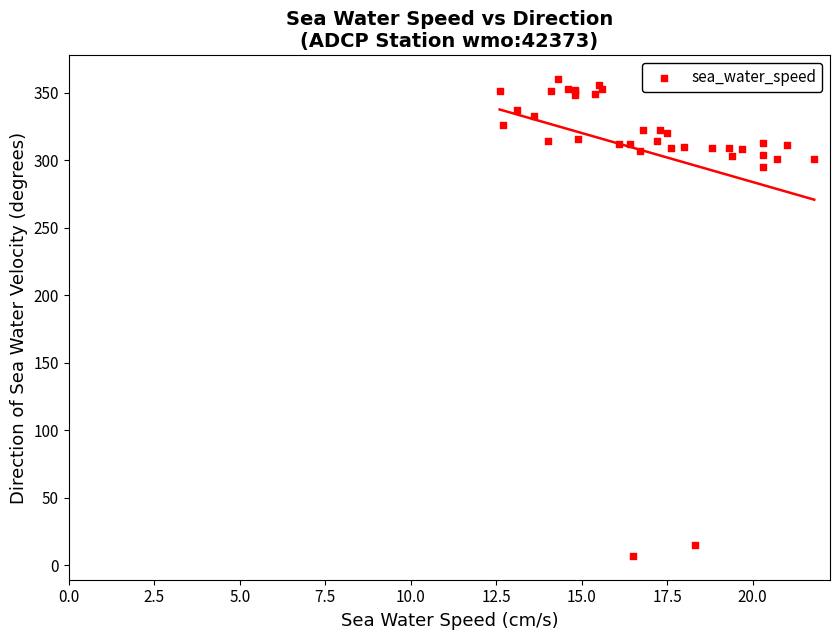

What Y value in the scatter plot is closest to 183?

295